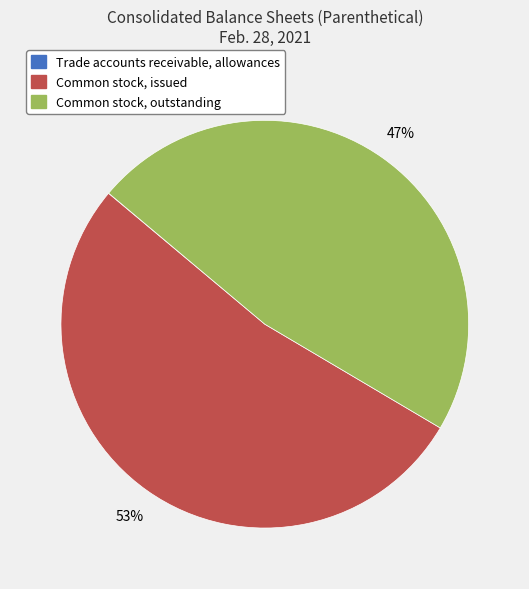

To the nearest percent, what percentage of the pie is Common stock, issued?

53%